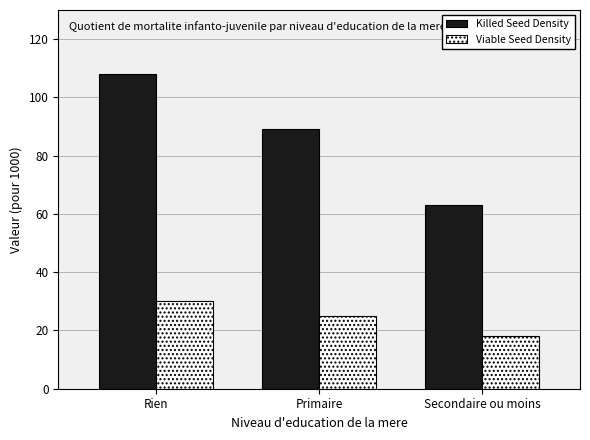

The value of Viable Seed Density at Secondaire ou moins is 18. True or false?

True